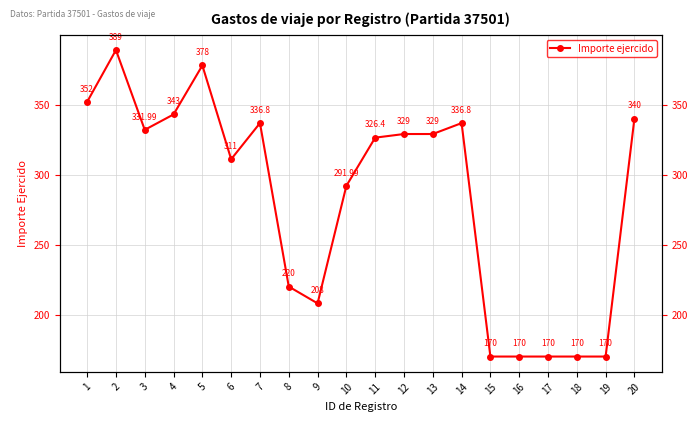

Is it true that the value at 11 is 179.9?

False